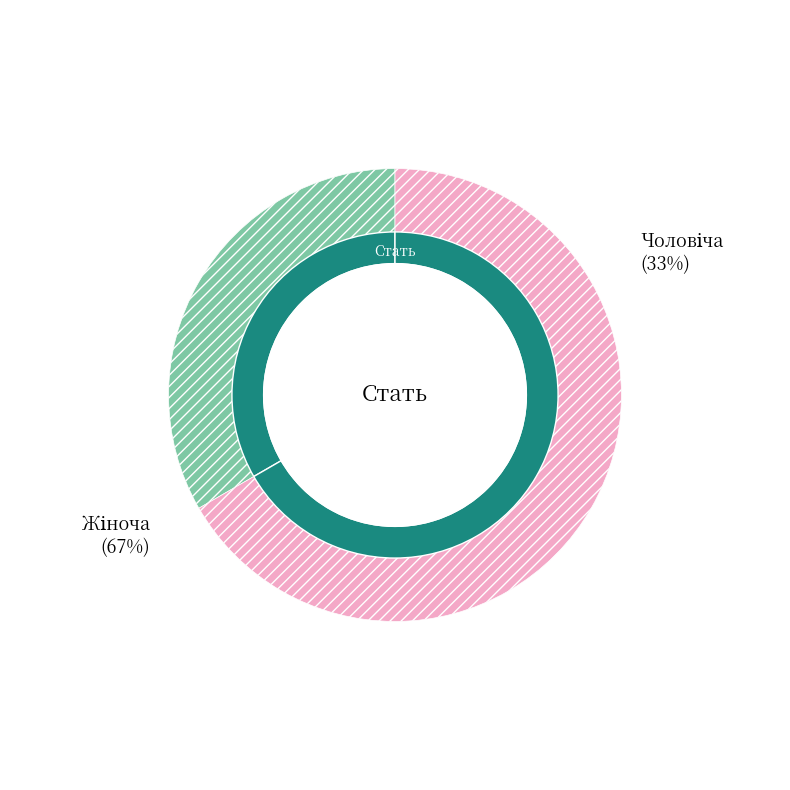

Is Чоловіча the majority of the pie?

No